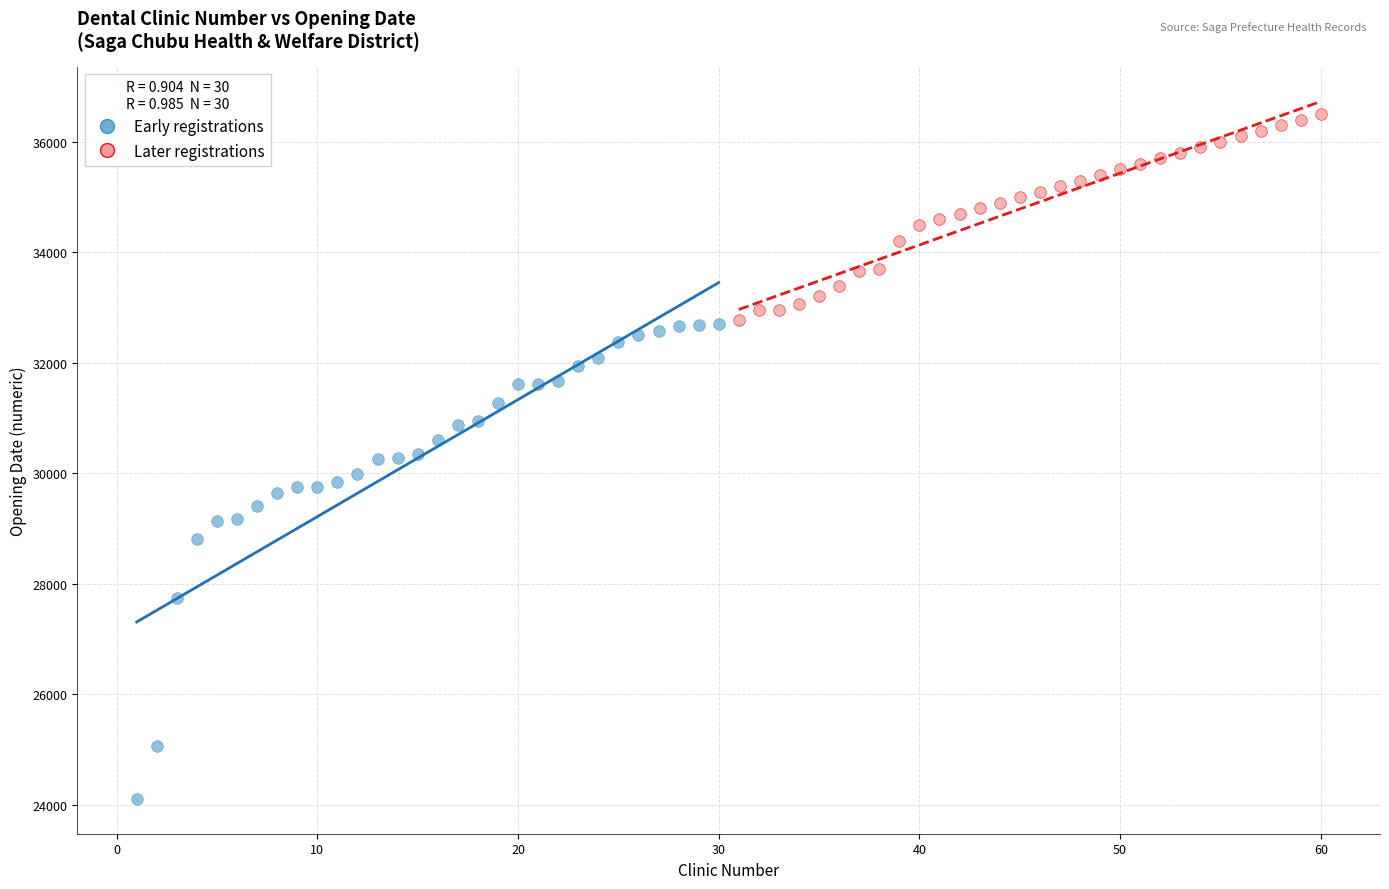

Which series has the widest spread of Y values?

Early registrations